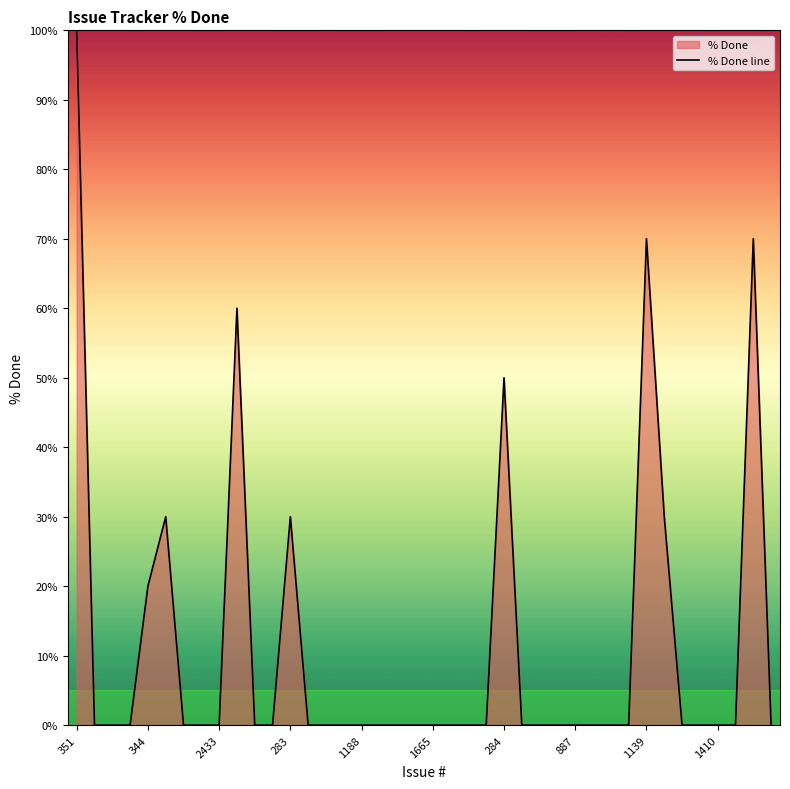

True or false: the data has more than 2 interior local peaks.

True